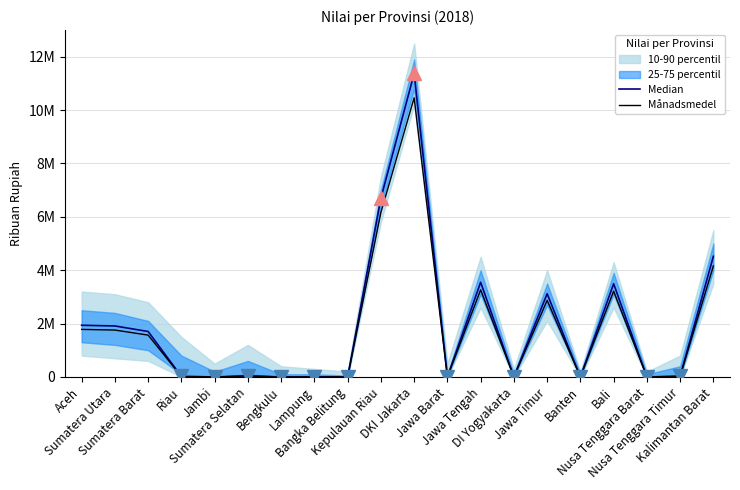

Is it true that Månadsmedel equals 0.0 at Jambi?

True